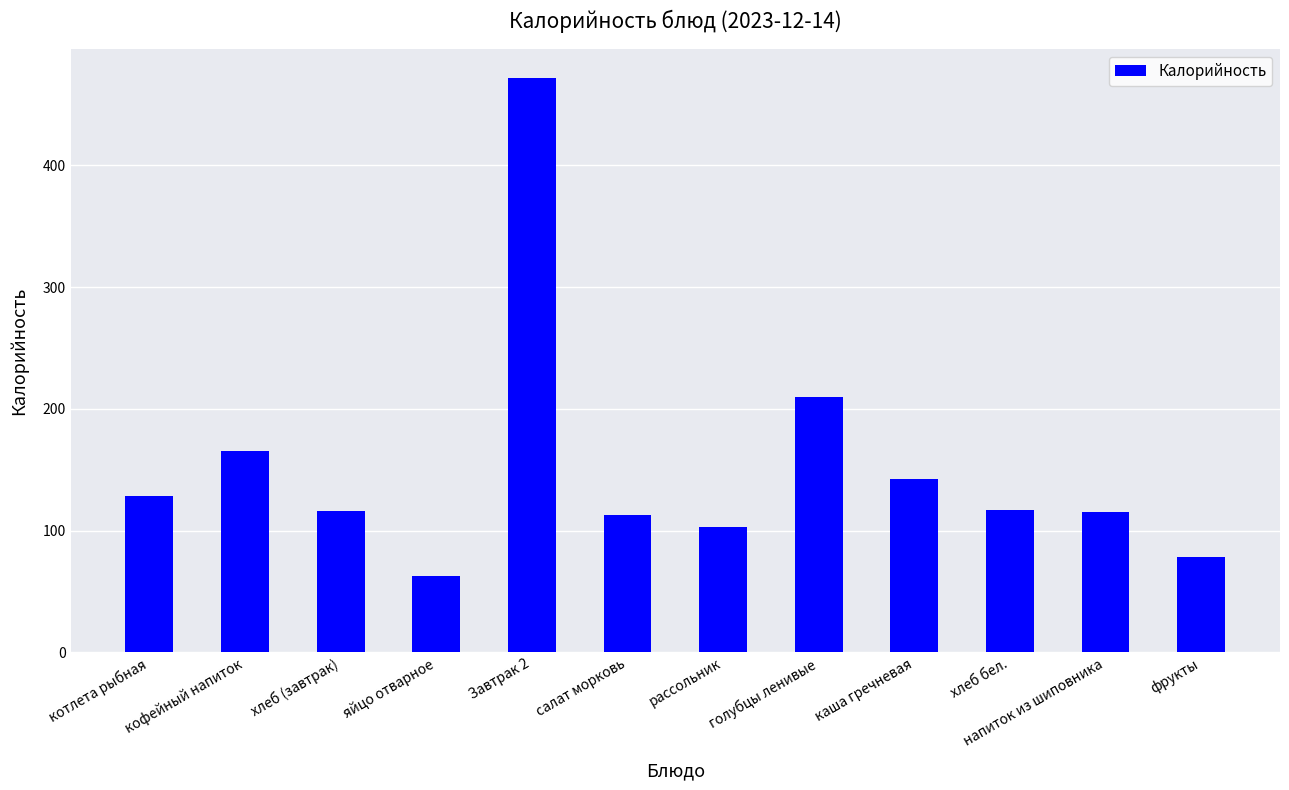

How many bars are there in total?

12